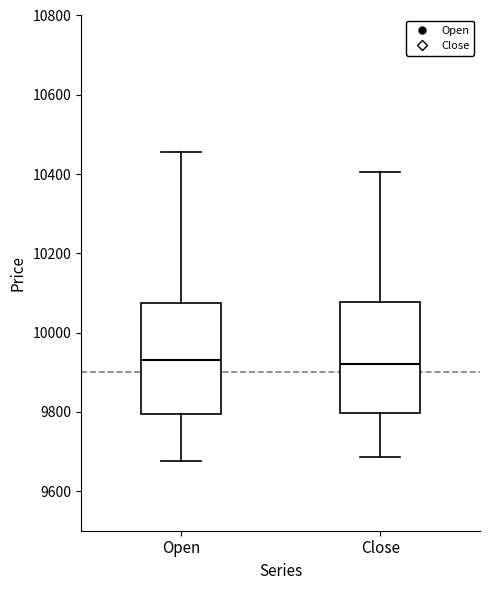

Where does the upper whisker of the box for Open end on the y-axis? The values are not printed on the chart, so give them approximately, as read against the axis.

10460